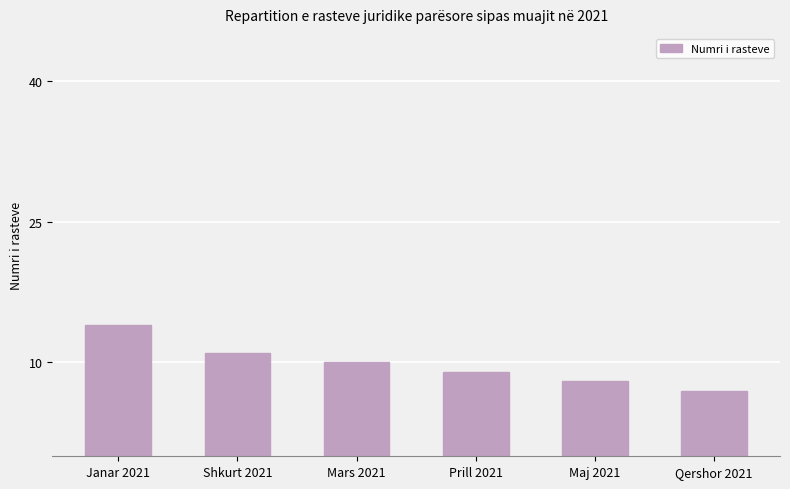

What is the change in value from Janar 2021 to Qershor 2021?

-7